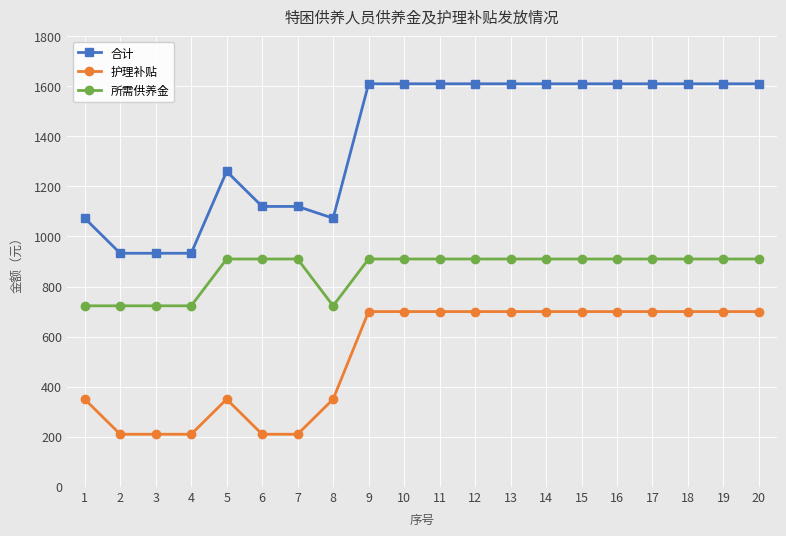

How many 护理补贴 values are between 350 and 700?

15